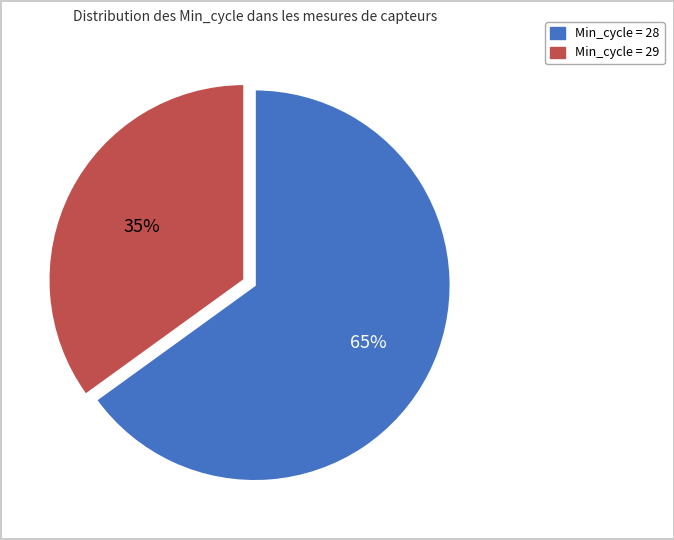

Is it true that Min_cycle = 28 is 56% of the pie?

False